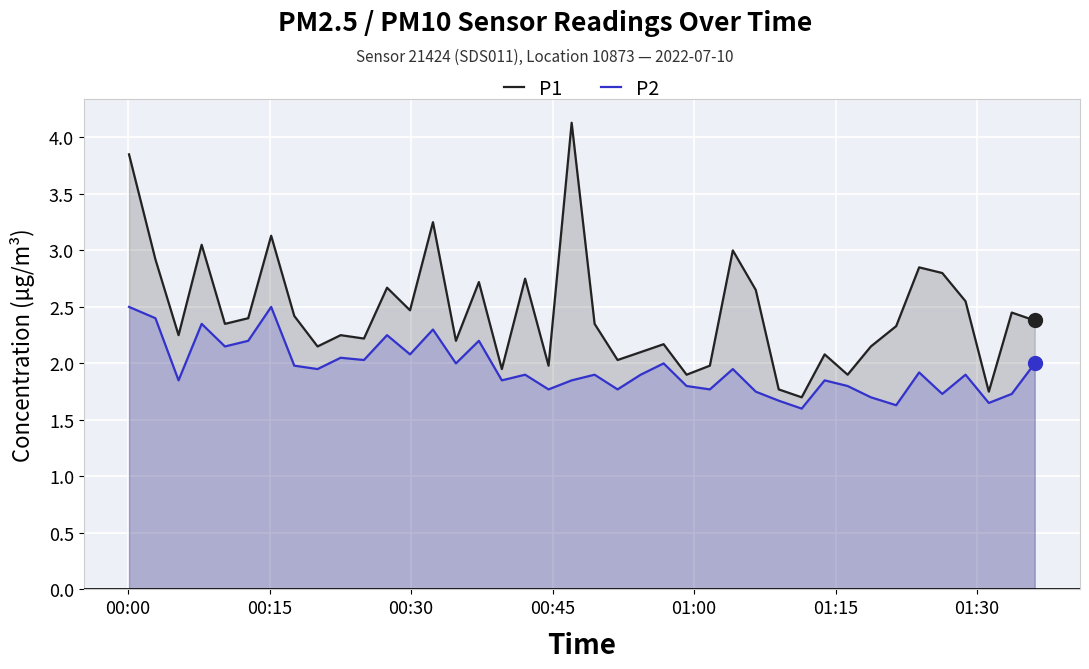

True or false: P1 and P2 cross at least once.

False